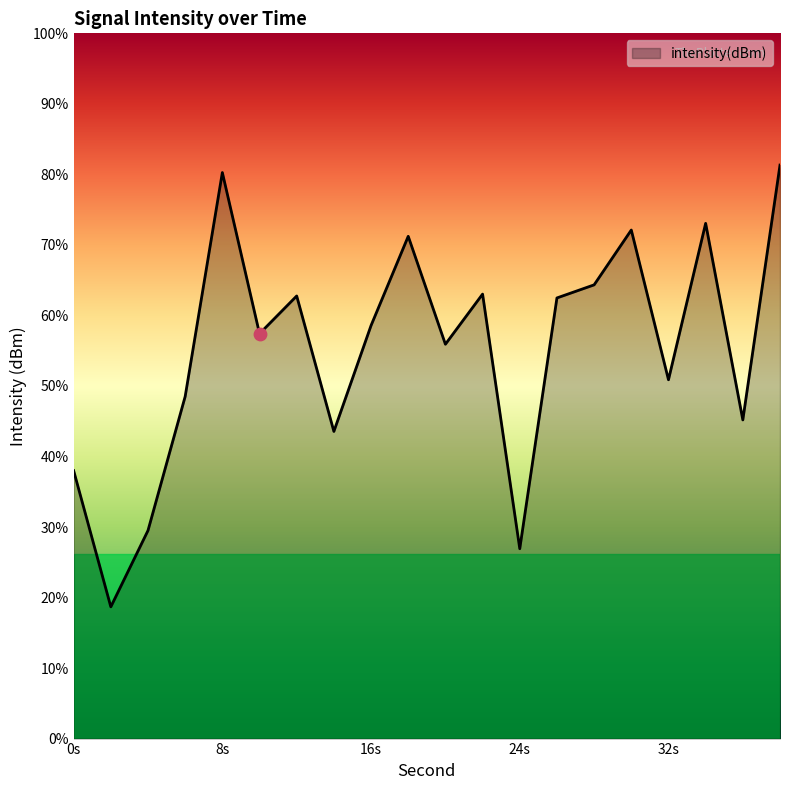

Which has a higher value, 36 or 12?

12